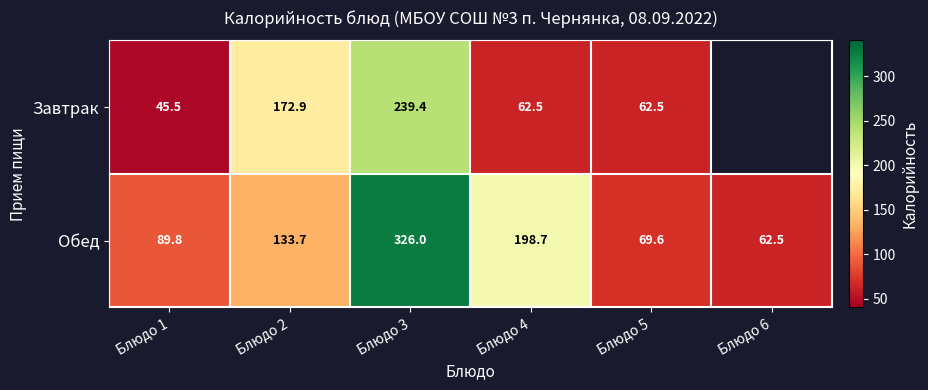

True or false: Завтрак has a value of 45.5 at Блюдо 1.

True